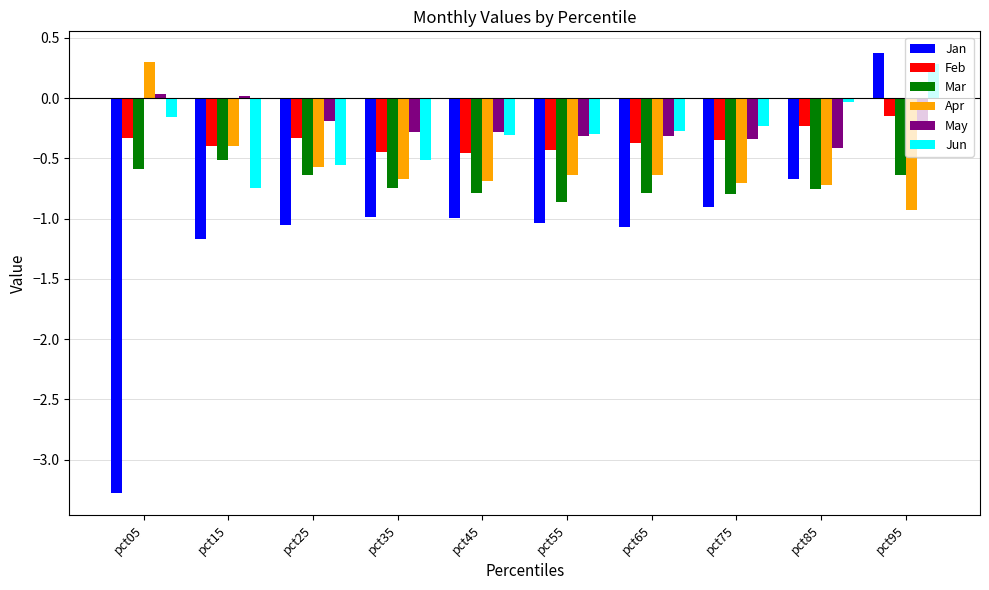

Count the Apr values in the range 0 to 1.

1